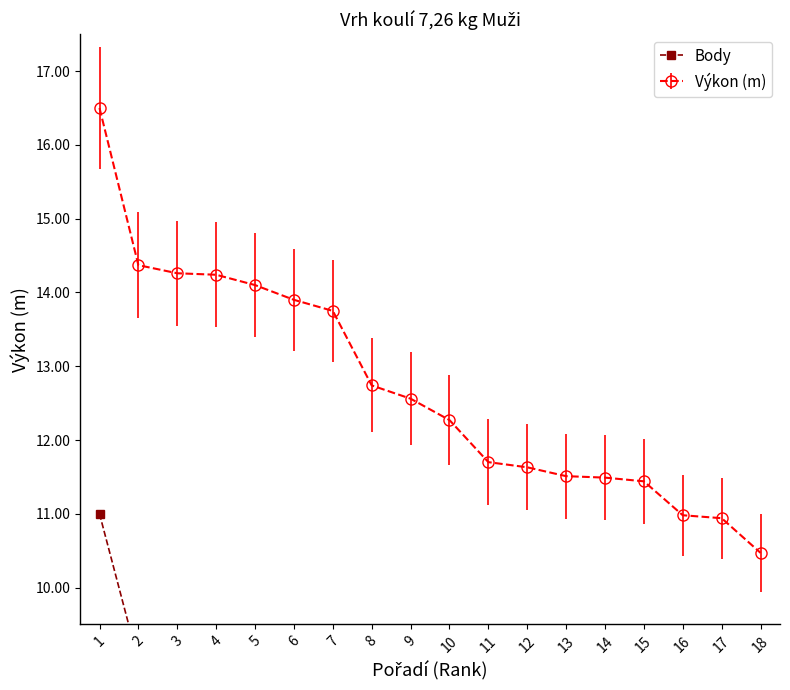

True or false: there are more than 0 points higher than both neighbors.

False